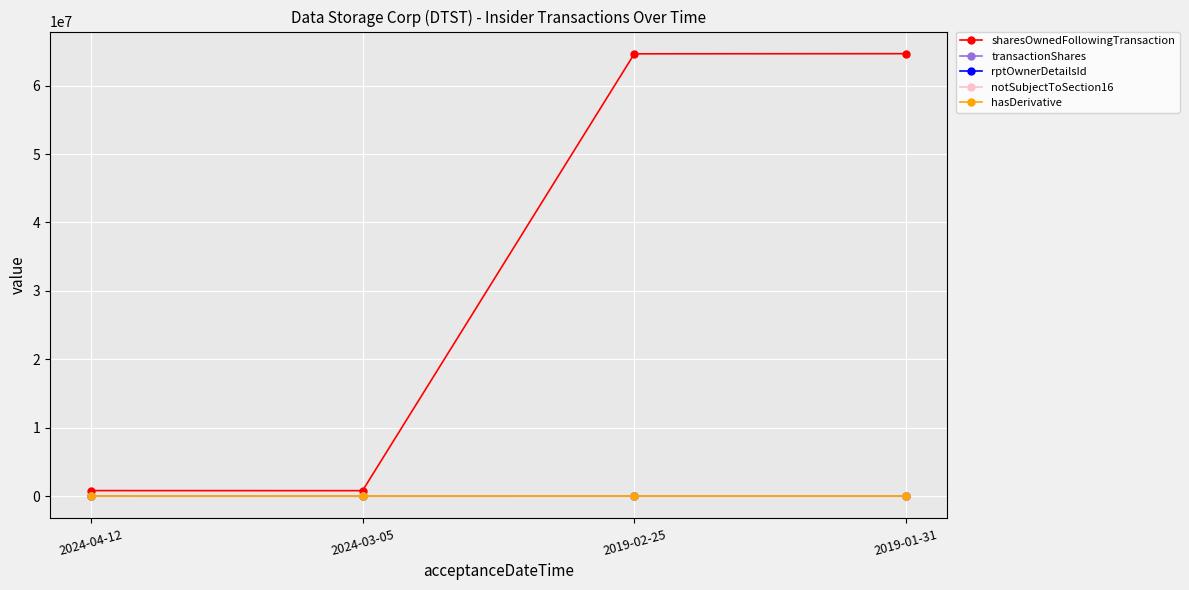

Does the chart have visible grid lines?

Yes